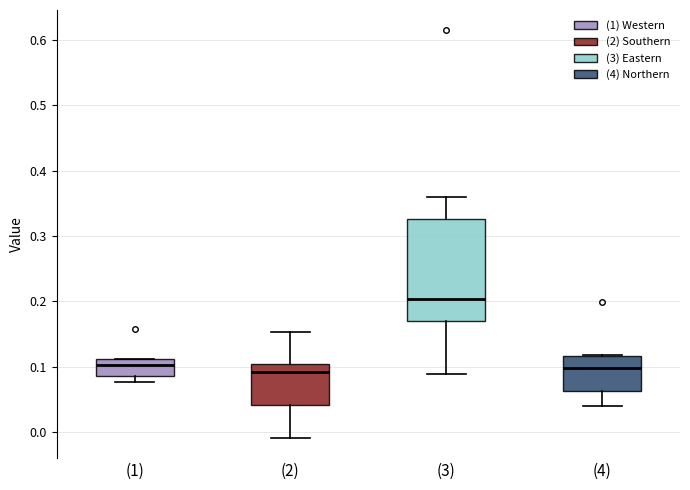

Reading left to right, transcribe this box plot: for each box, give where its median line is, the range the box spans, and where its two whiskers end, as read against the y-axis. The values are not printed on the chart, so give them approximately, as read against the axis.

(1): median 0.10, box 0.09 to 0.11, whiskers 0.08 to 0.11
(2): median 0.09, box 0.04 to 0.10, whiskers -0.01 to 0.15
(3): median 0.20, box 0.17 to 0.33, whiskers 0.09 to 0.36
(4): median 0.10, box 0.06 to 0.12, whiskers 0.04 to 0.12